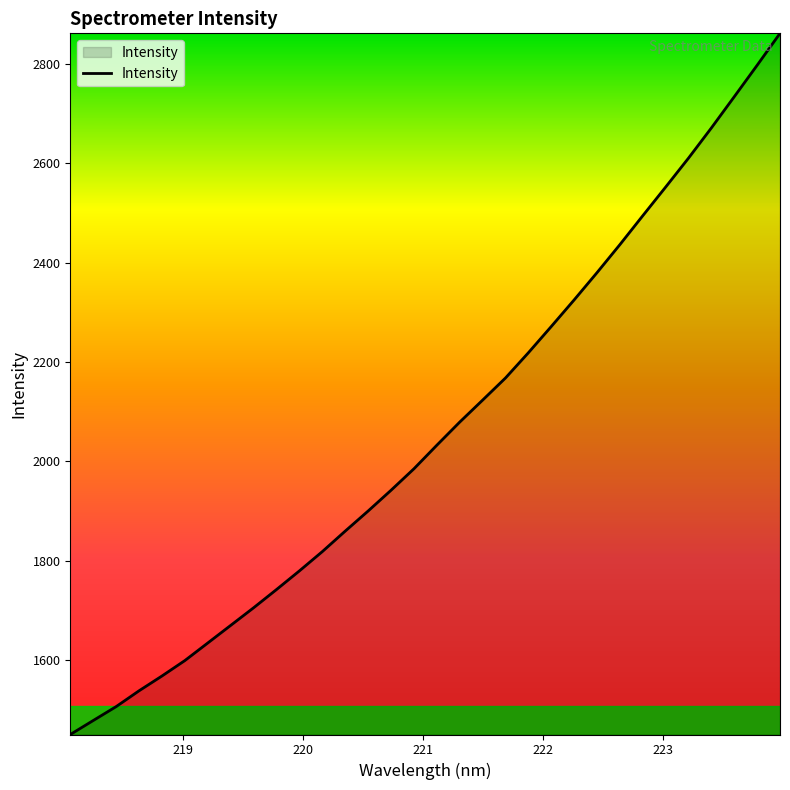

What is the minimum value shown in the chart?

1450.4